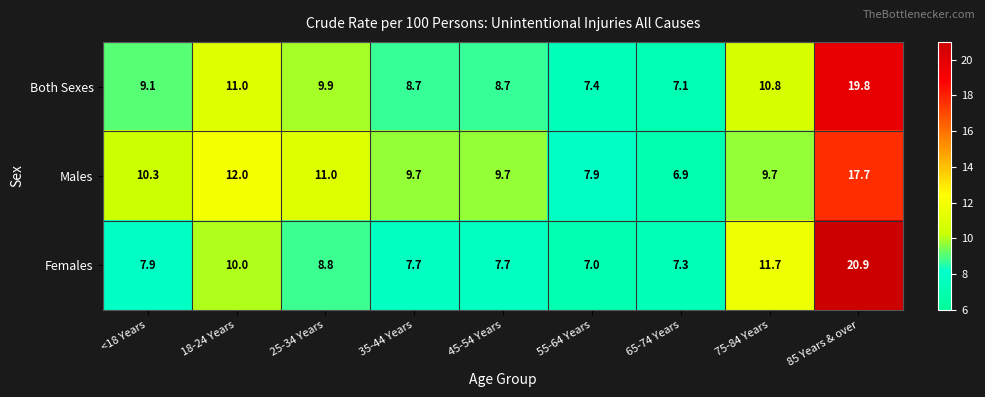

What is the difference between the maximum and second lowest values in the Both Sexes series?

12.4